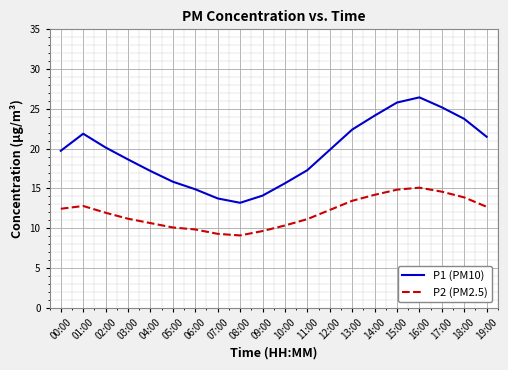

List the series in order of their peak value, lowest first.

P2 (PM2.5), P1 (PM10)